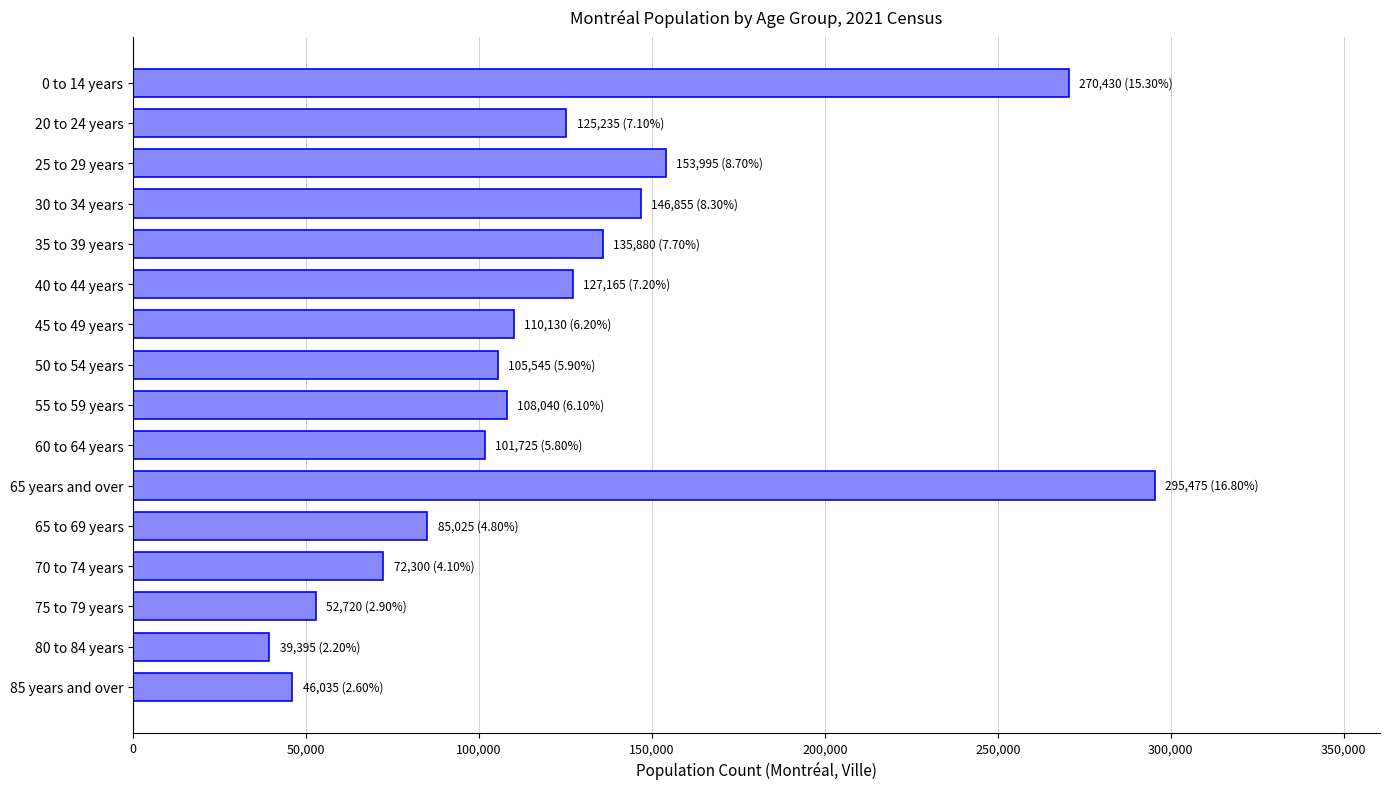

Reading top to bottom, transcribe all the data shown in this chart.

0 to 14 years=270430	20 to 24 years=125235	25 to 29 years=153995	30 to 34 years=146855	35 to 39 years=135880	40 to 44 years=127165	45 to 49 years=110130	50 to 54 years=105545	55 to 59 years=108040	60 to 64 years=101725	65 years and over=295475	65 to 69 years=85025	70 to 74 years=72300	75 to 79 years=52720	80 to 84 years=39395	85 years and over=46035